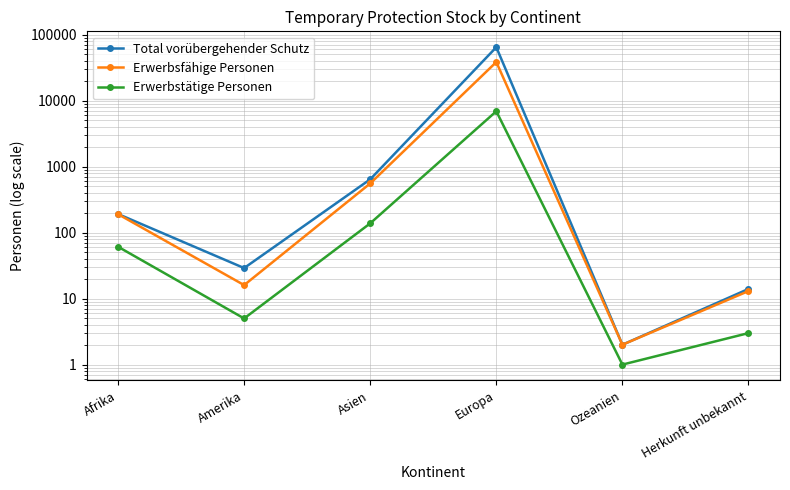

Is it true that Erwerbsfähige Personen equals 555 at Asien?

True